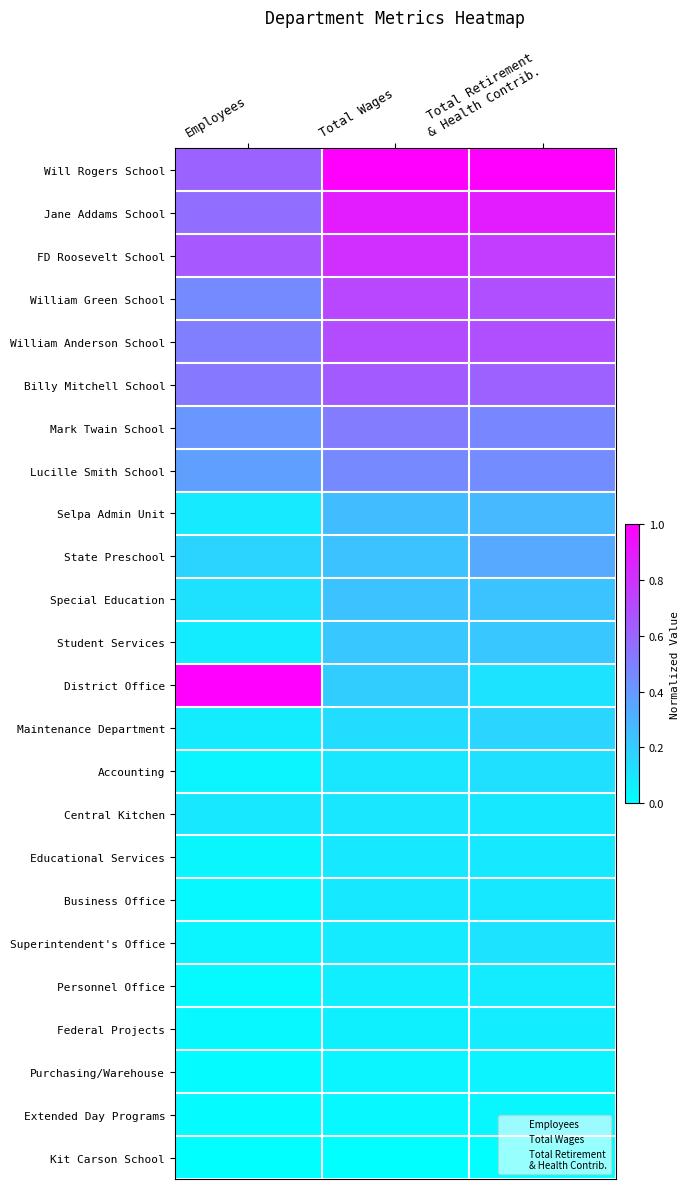

Which series has the widest spread of values?

District Office